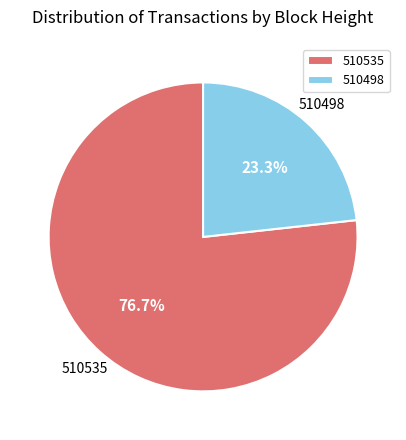

How many slices are in this pie chart?

2